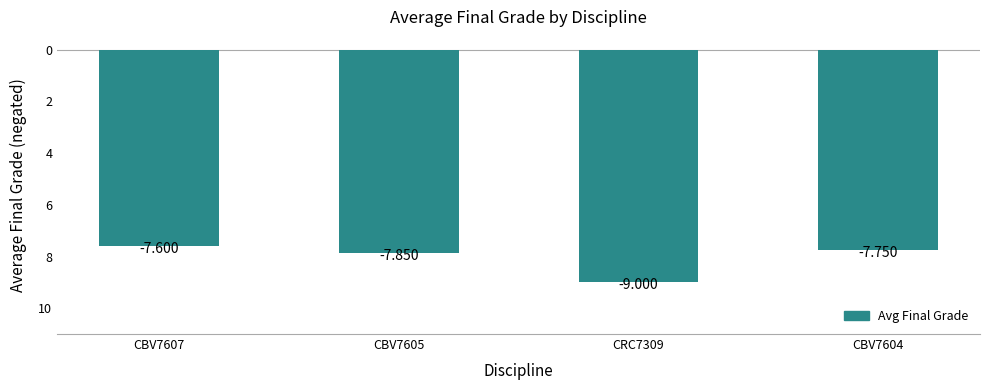

Reading left to right, list all the values displayed in this chart.

-7.6	-7.8	-9.0	-7.8